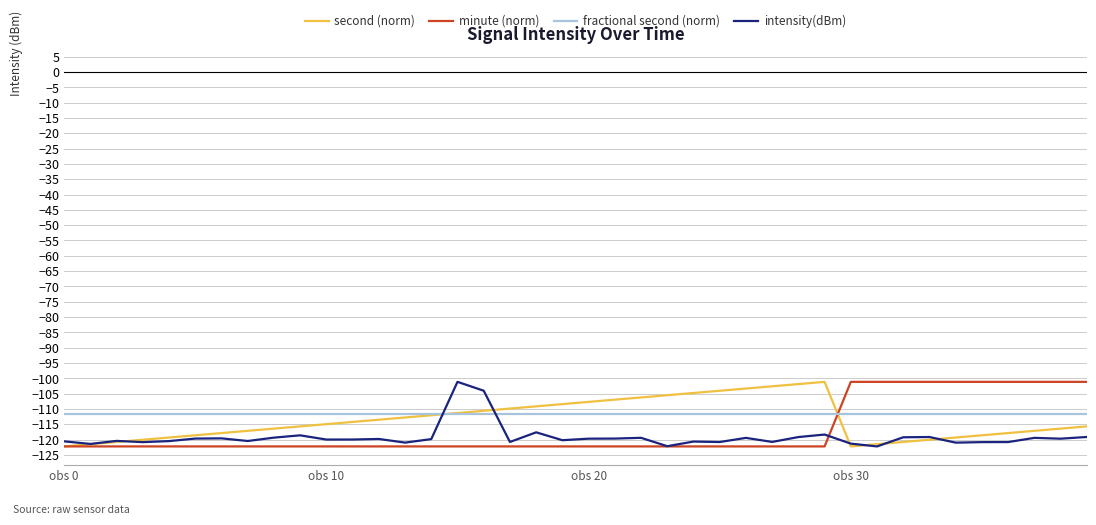

What are all the series names shown in the legend?

second (norm), minute (norm), fractional second (norm), intensity(dBm)